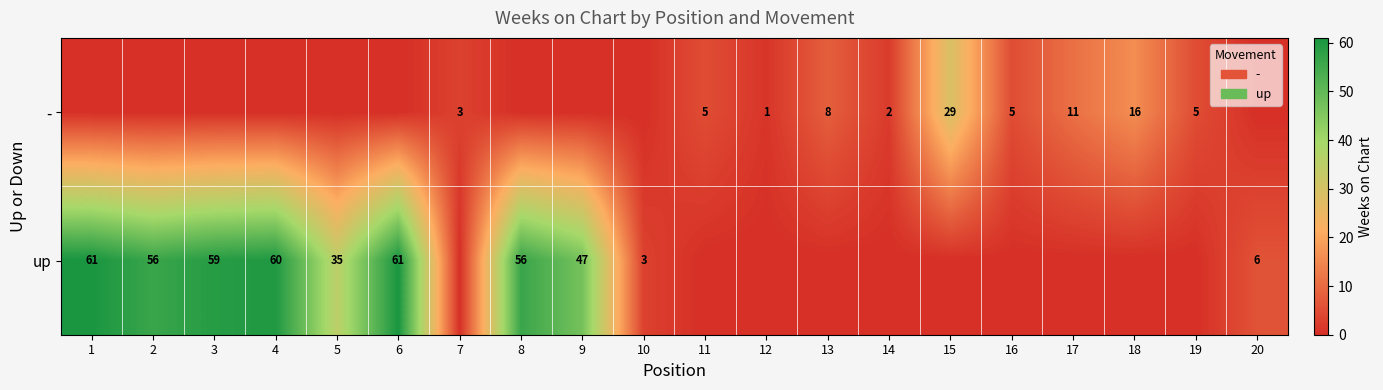

The - series shows 1 at 14. True or false?

False